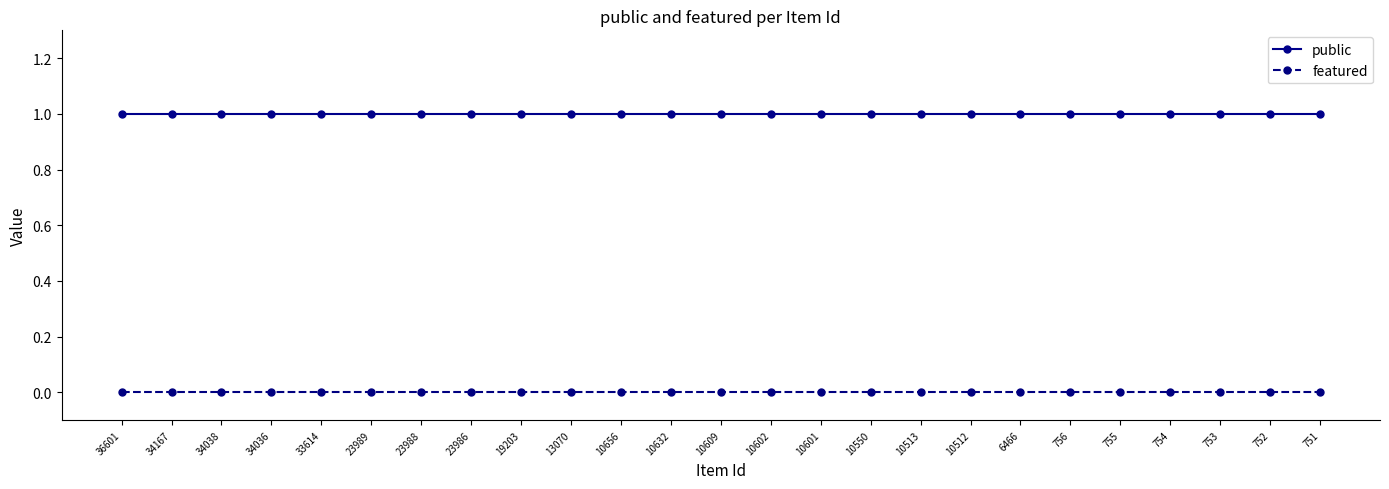

Reading left to right, transcribe all the data shown in this chart.

public: 36601=1	34167=1	34038=1	34036=1	33614=1	23989=1	23988=1	23986=1	19203=1	13070=1	10656=1	10632=1	10609=1	10602=1	10601=1	10550=1	10513=1	10512=1	6466=1	756=1	755=1	754=1	753=1	752=1	751=1
featured: 36601=0	34167=0	34038=0	34036=0	33614=0	23989=0	23988=0	23986=0	19203=0	13070=0	10656=0	10632=0	10609=0	10602=0	10601=0	10550=0	10513=0	10512=0	6466=0	756=0	755=0	754=0	753=0	752=0	751=0